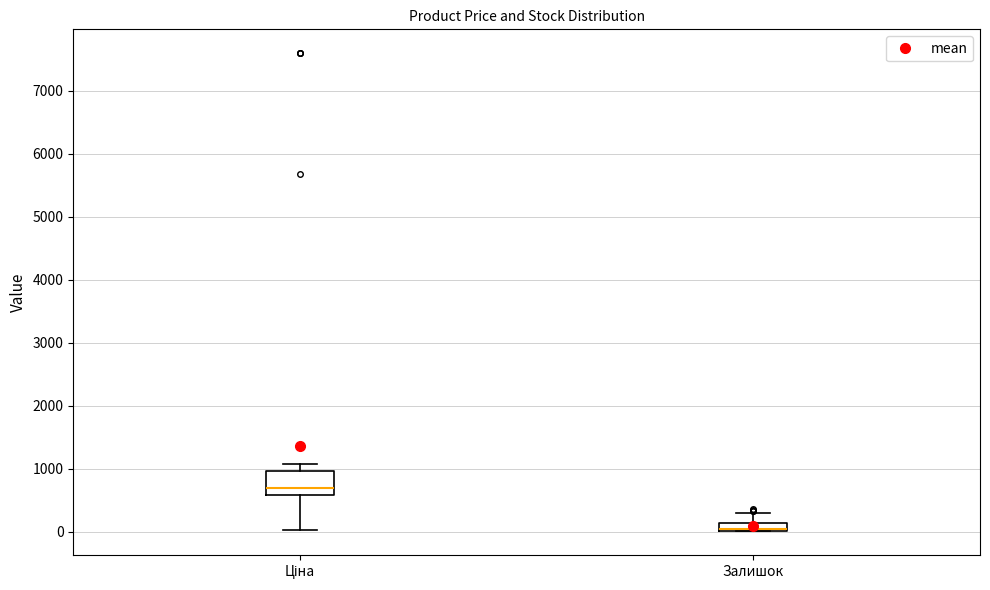

Comparing the boxes themselves (not the whiskers), which one is the tallest?

Ціна